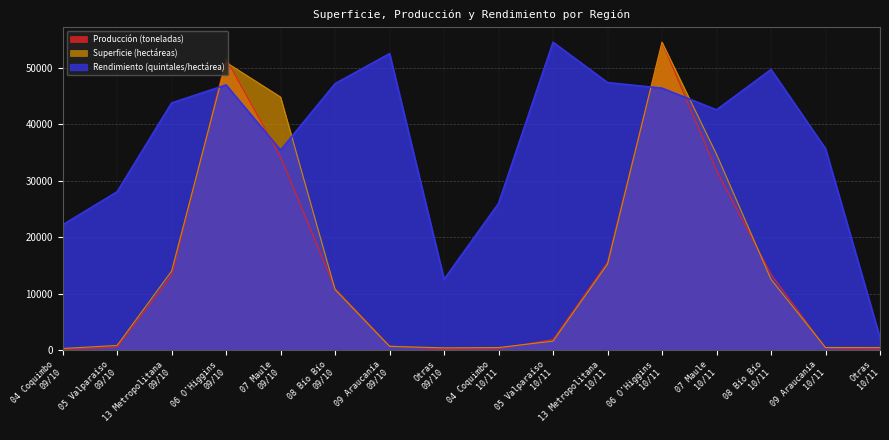

Is the value of Rendimiento (quintales/hectárea) at 04 Coquimbo
09/10 greater than the value of Producción (toneladas) at 04 Coquimbo
09/10?

Yes